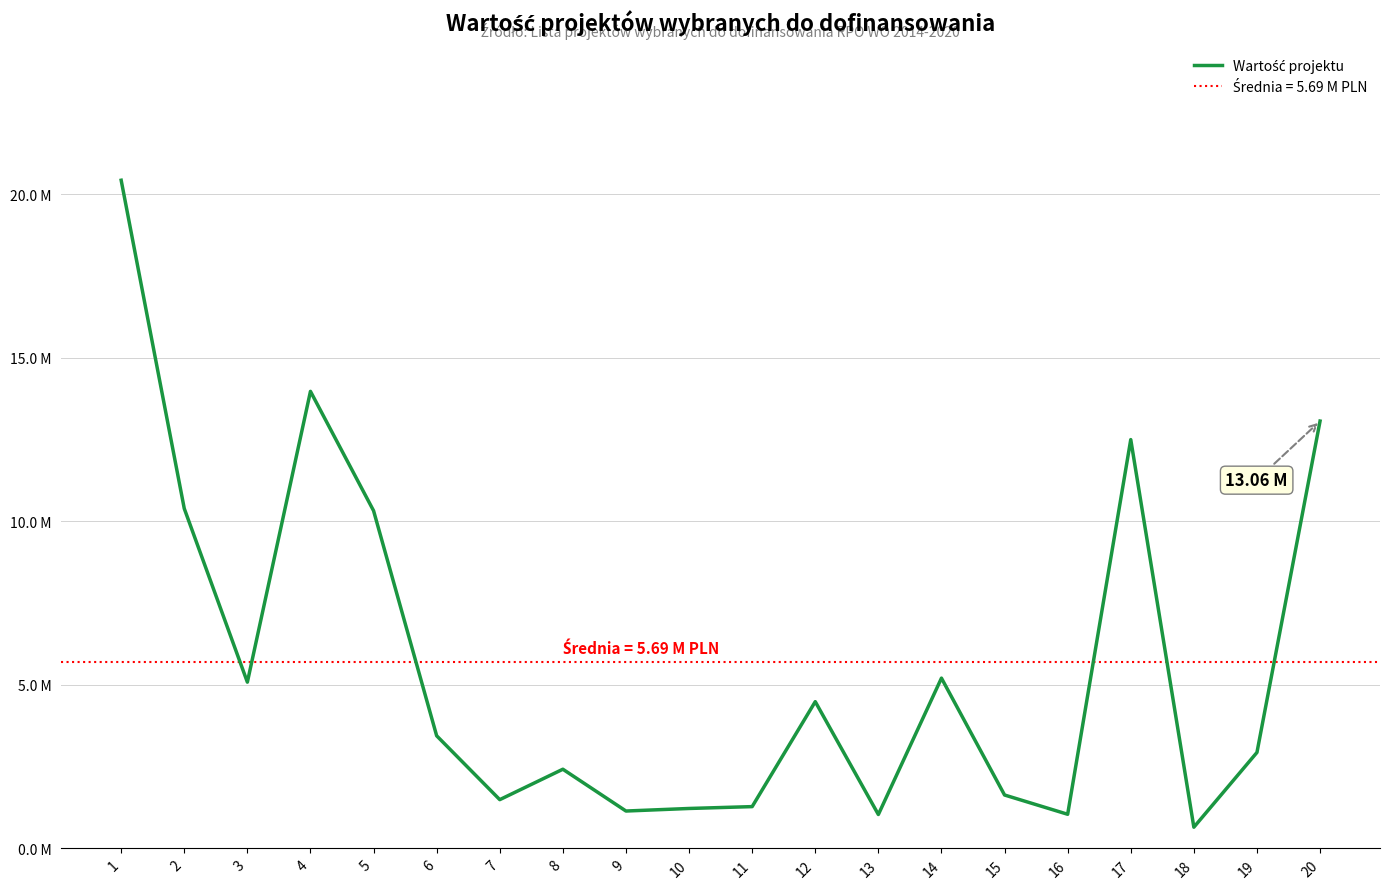

How many distinct data groups are displayed?

1